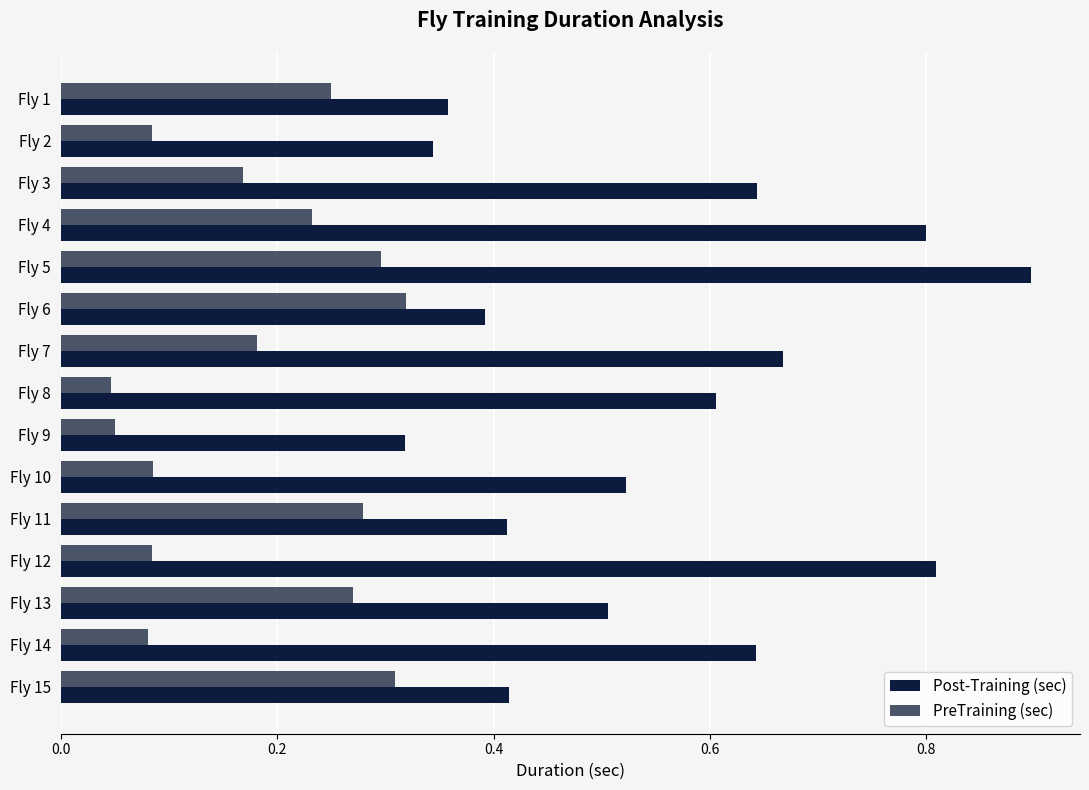

Between Fly 4 and Fly 9, which series saw the biggest shift?

Post-Training (sec)